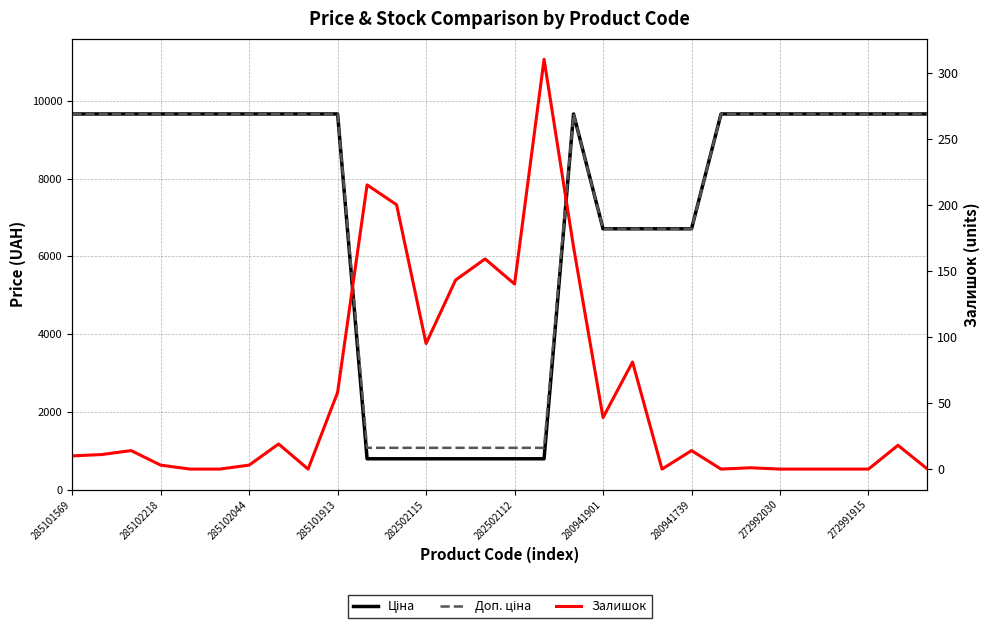

Which label corresponds to the smallest value in the chart?

282502115